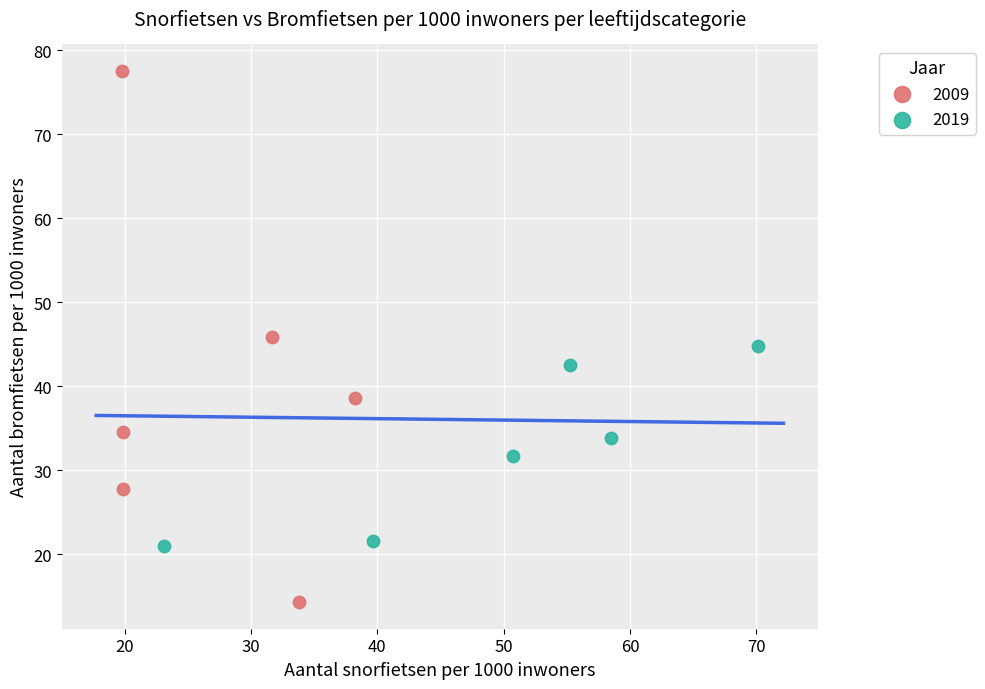

Which series reaches the maximum Y coordinate?

2009